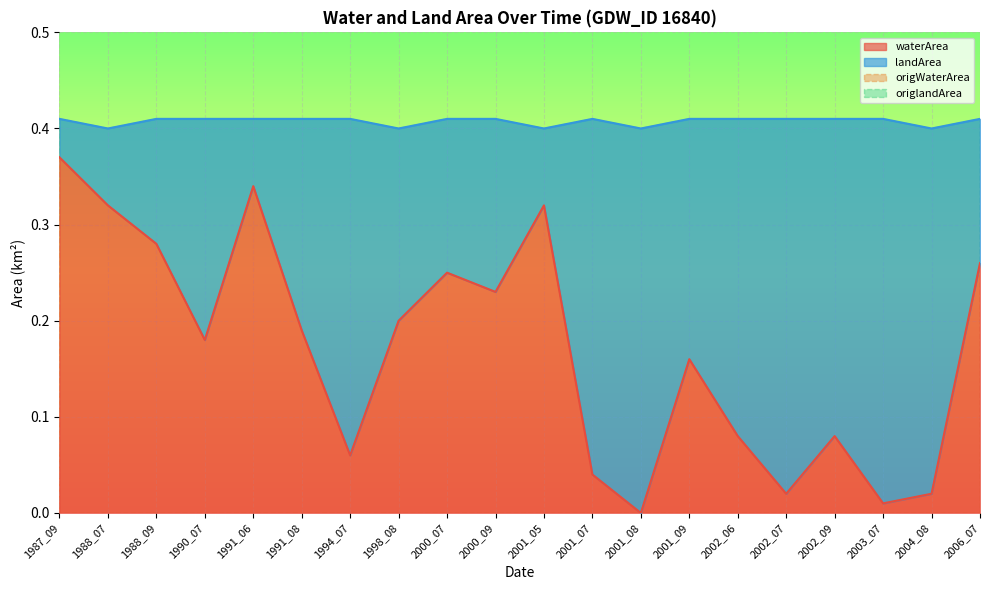

Is it true that landArea equals 0.0 at 1991_06?

False